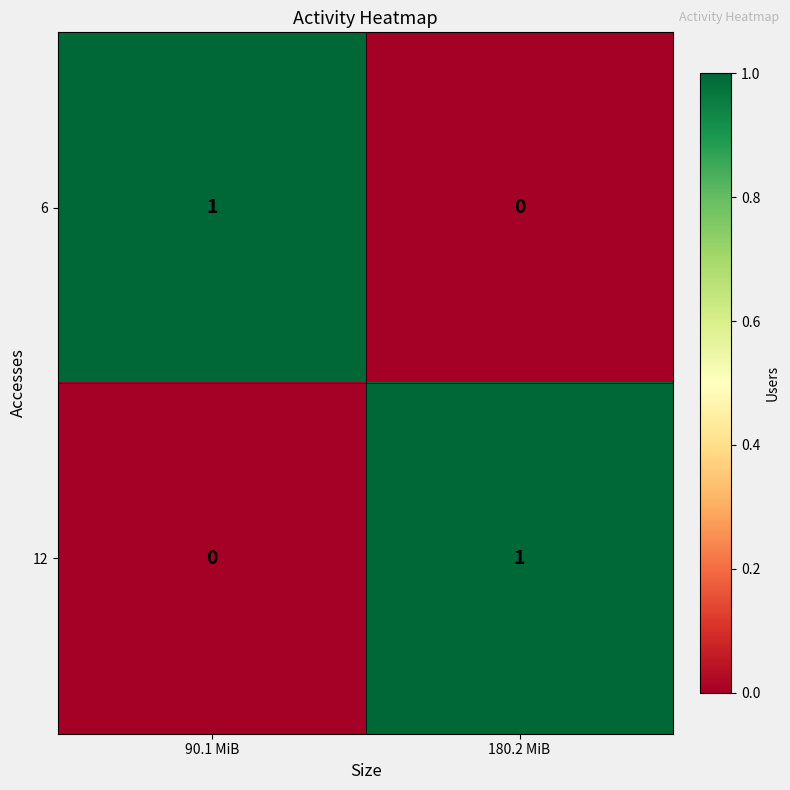

Rank the series at 180.2 MiB from lowest to highest value.

6, 12